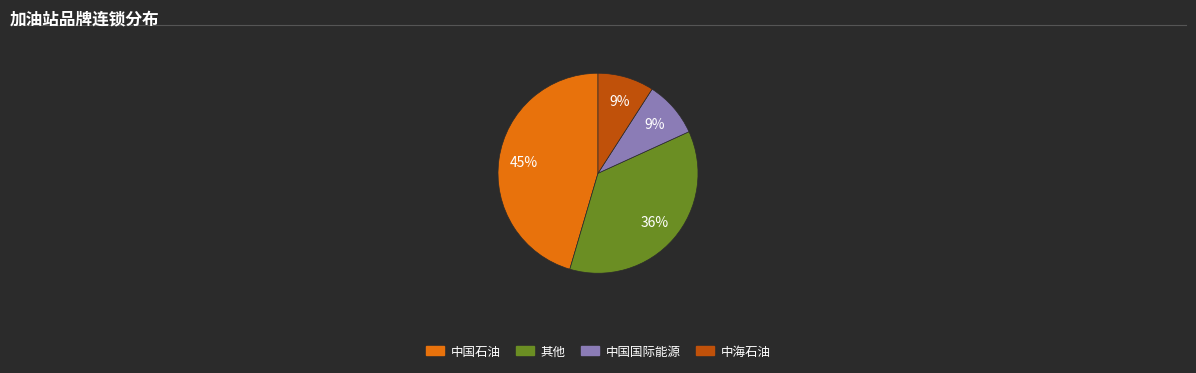

Which slice is the largest?

中国石油